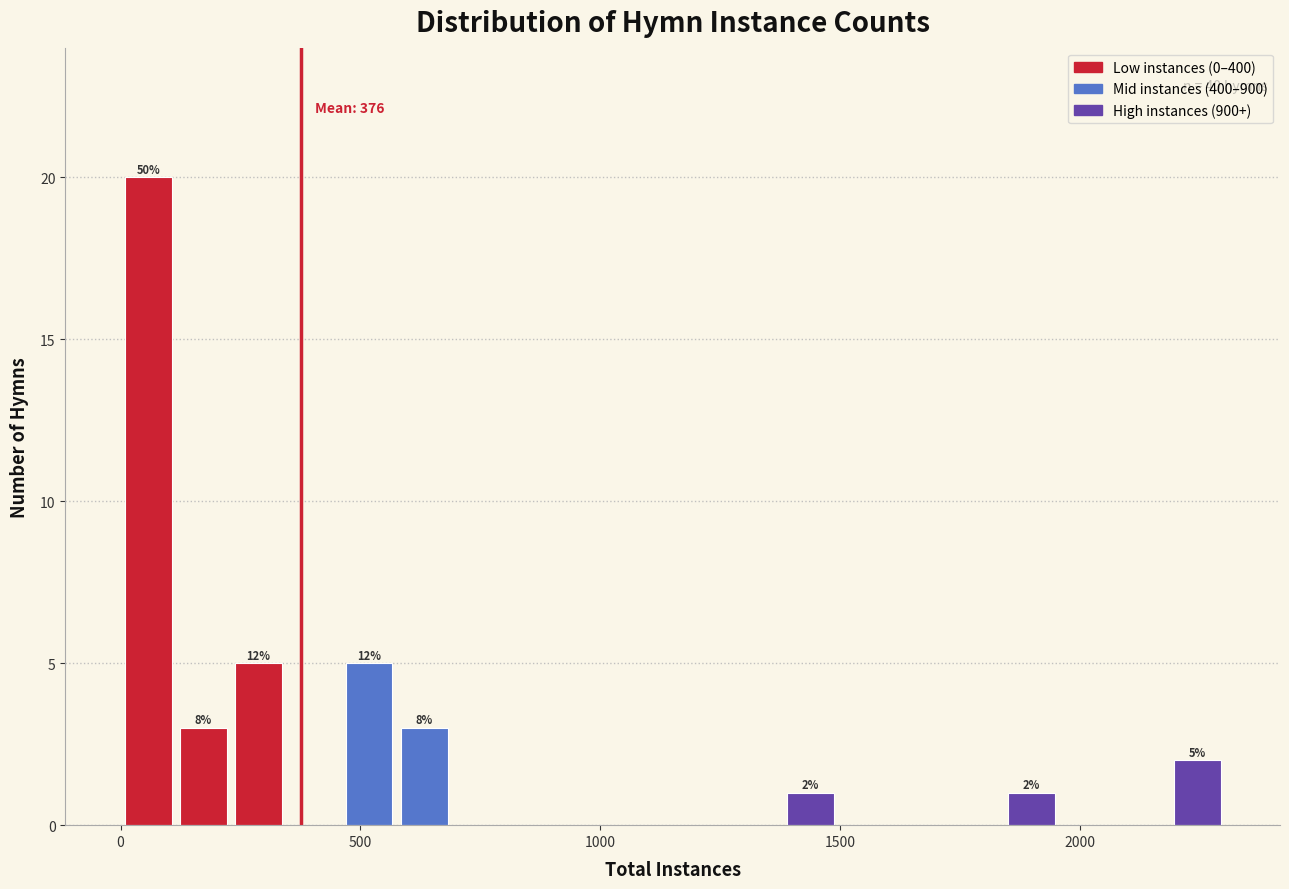

Around what value on the x-axis is the tallest bar? Give the approximate position of its centre, as read against the axis.

50